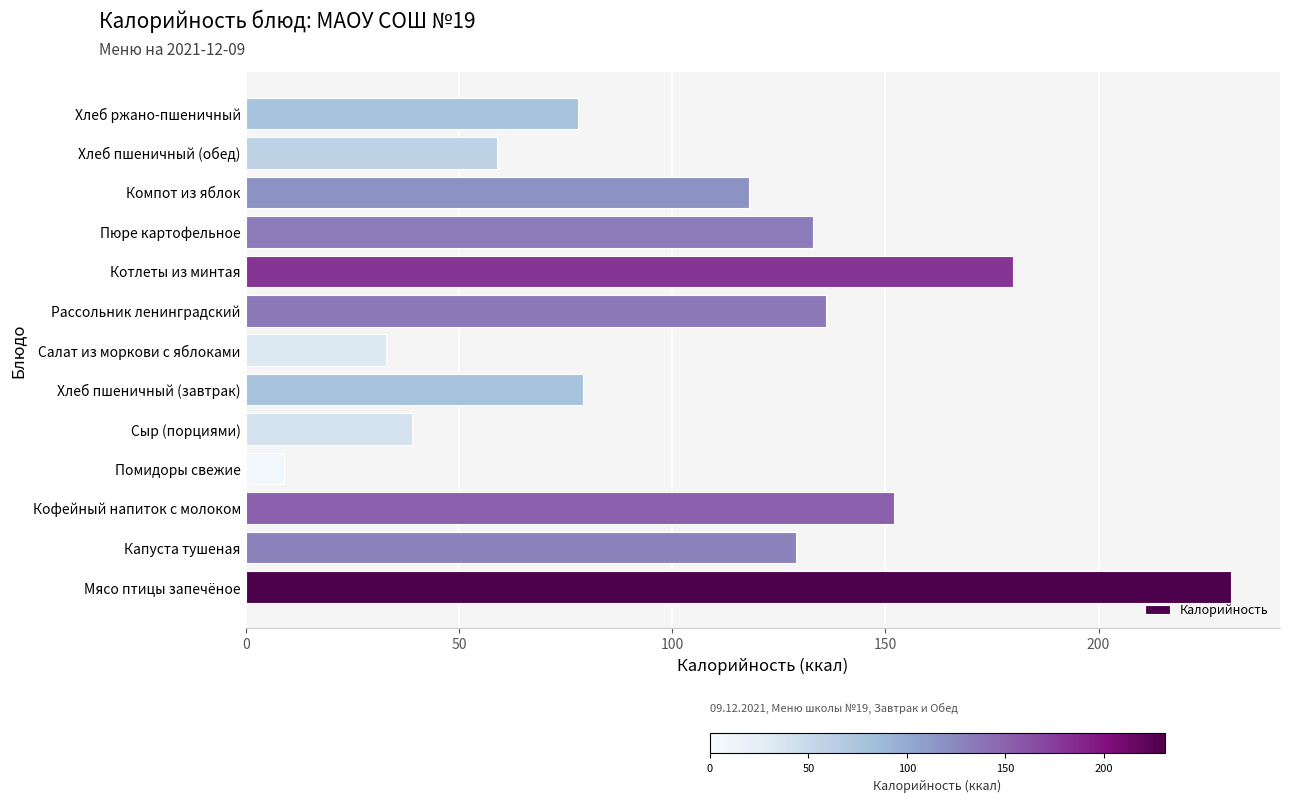

Which has a higher value, Котлеты из минтая or Салат из моркови с яблоками?

Котлеты из минтая